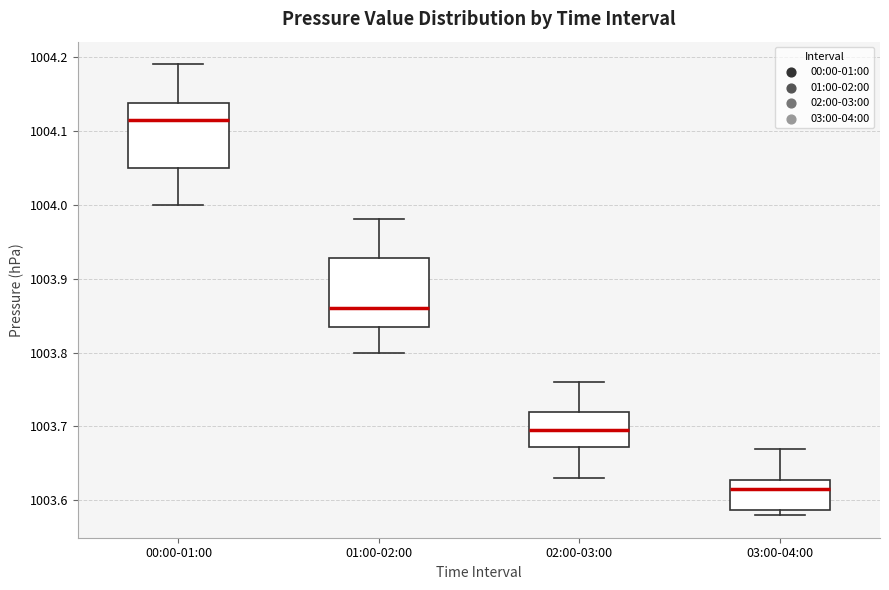

Which box's median line is the lowest?

03:00-04:00